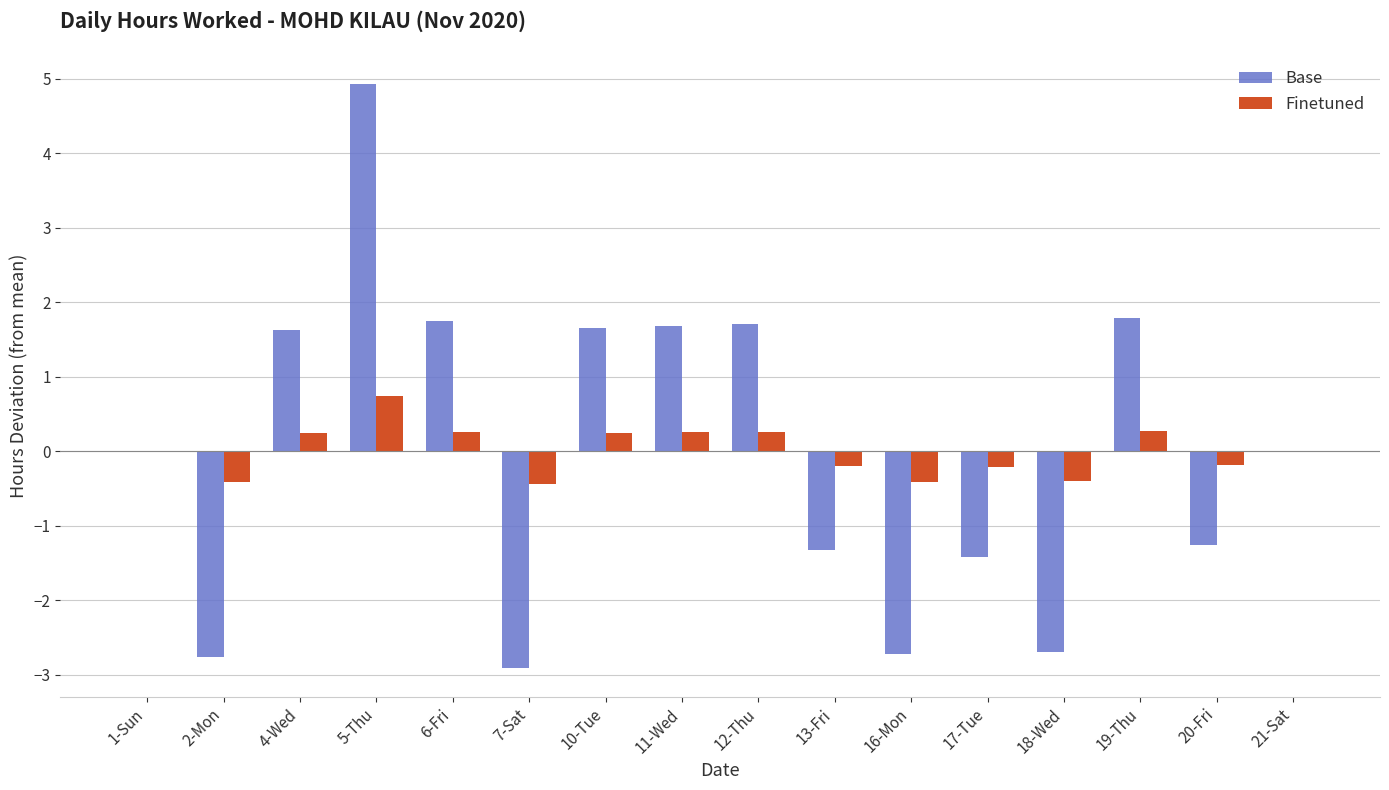

What value does the Finetuned series have at 19-Thu?

0.3